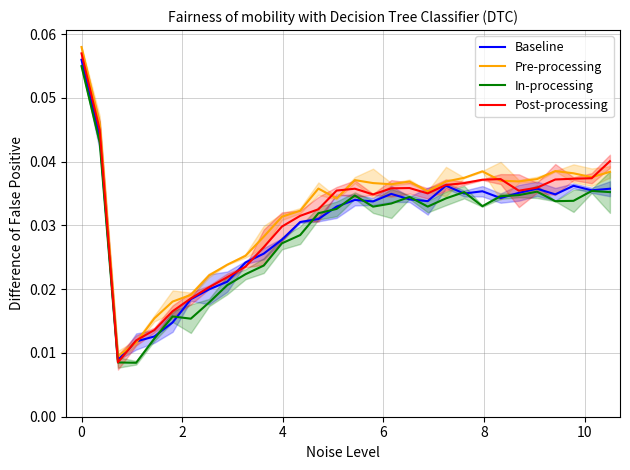

True or false: Baseline has more than 2 interior local peaks.

True